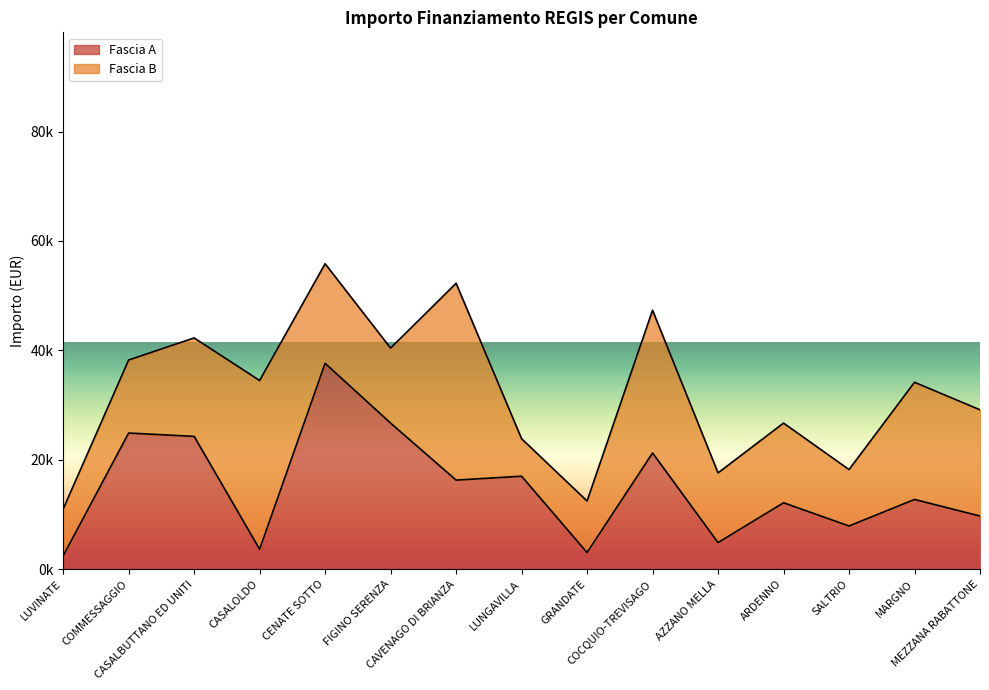

Approximately how many times larger is the value at FIGINO SERENZA compared to GRANDATE?

8.8